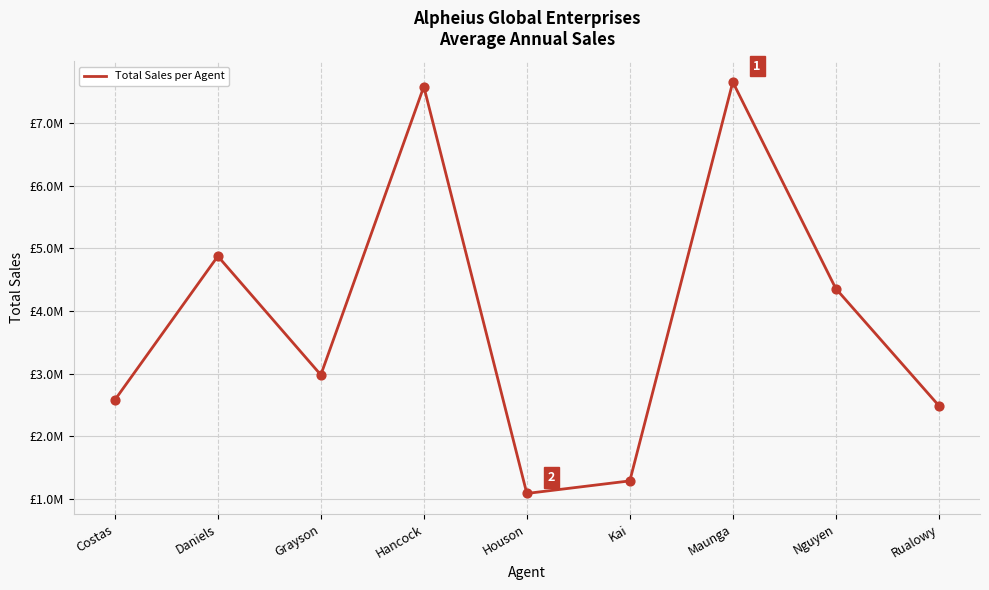

Which has a higher value, Costas or Daniels?

Daniels